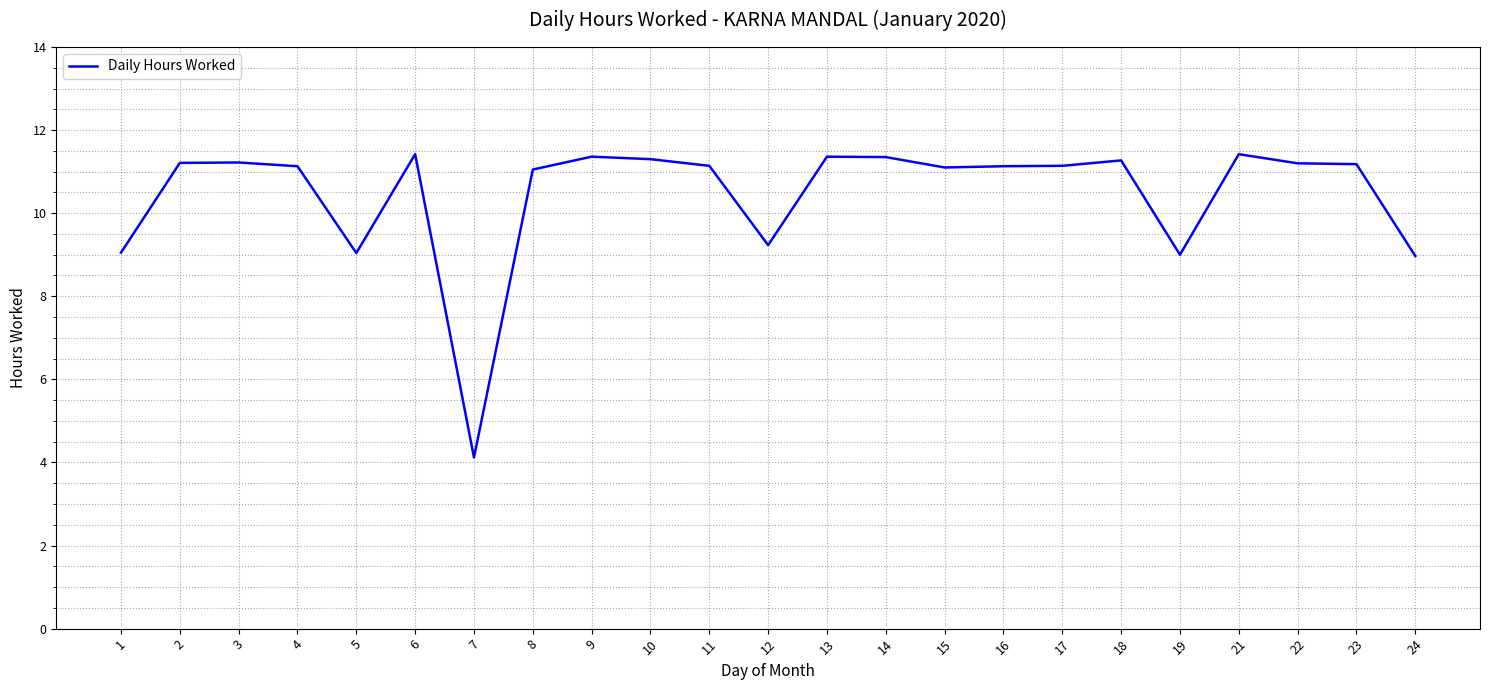

What is the minimum value shown in the chart?

4.1